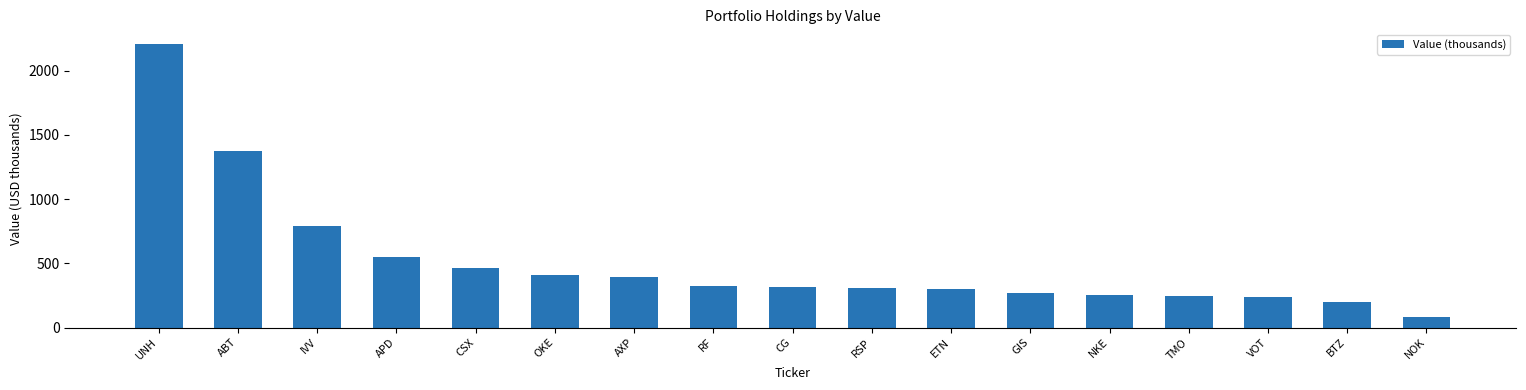

How many values are below 313?

8